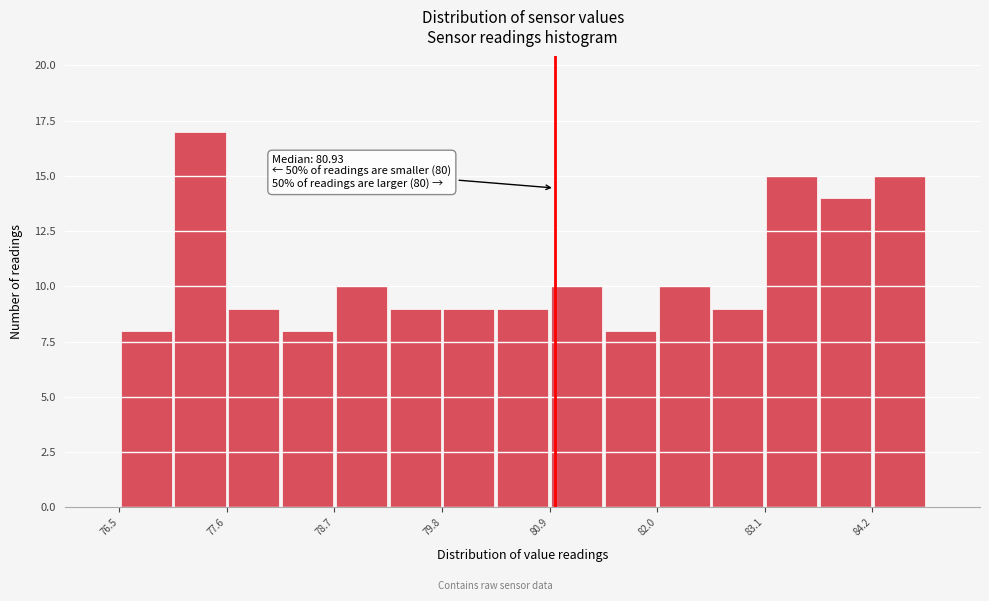

Read against the x-axis, roughly where is the centre of the tallest bar?

77.4